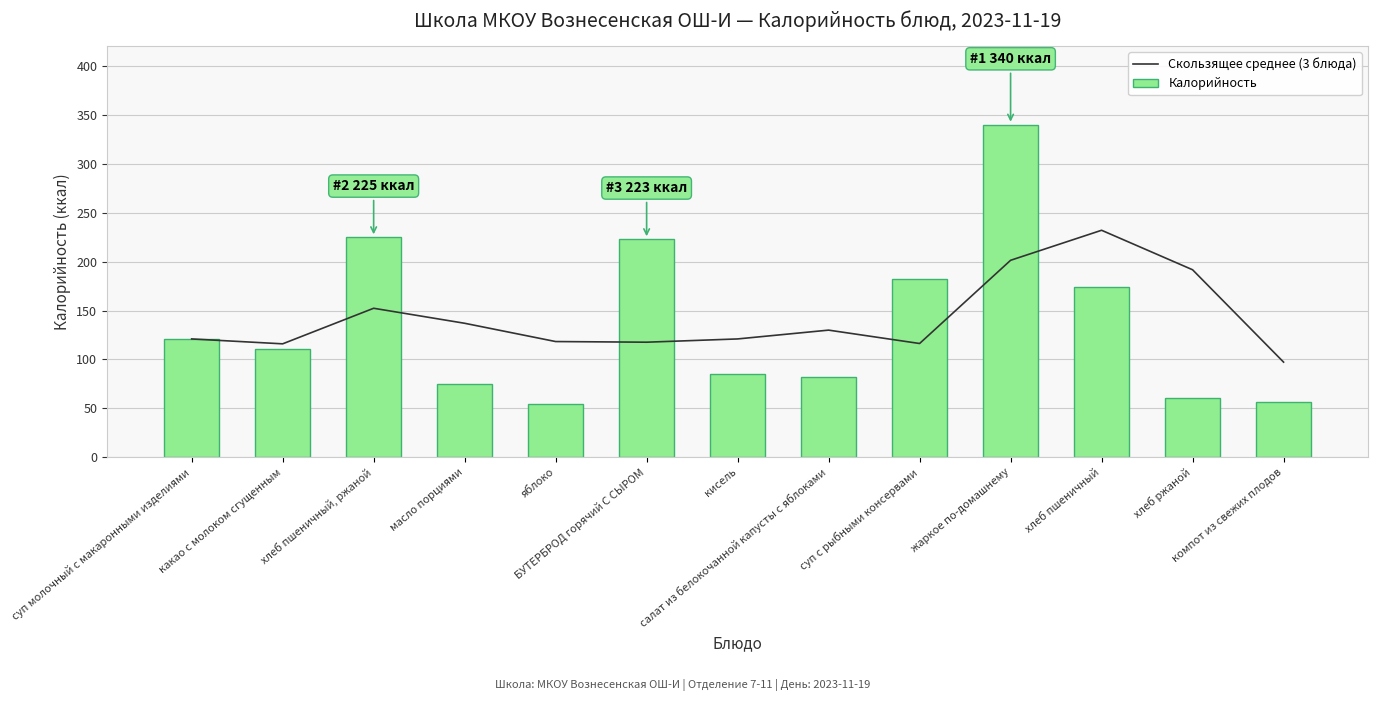

At which category is the sum across all series the highest?

жаркое по-домашнему